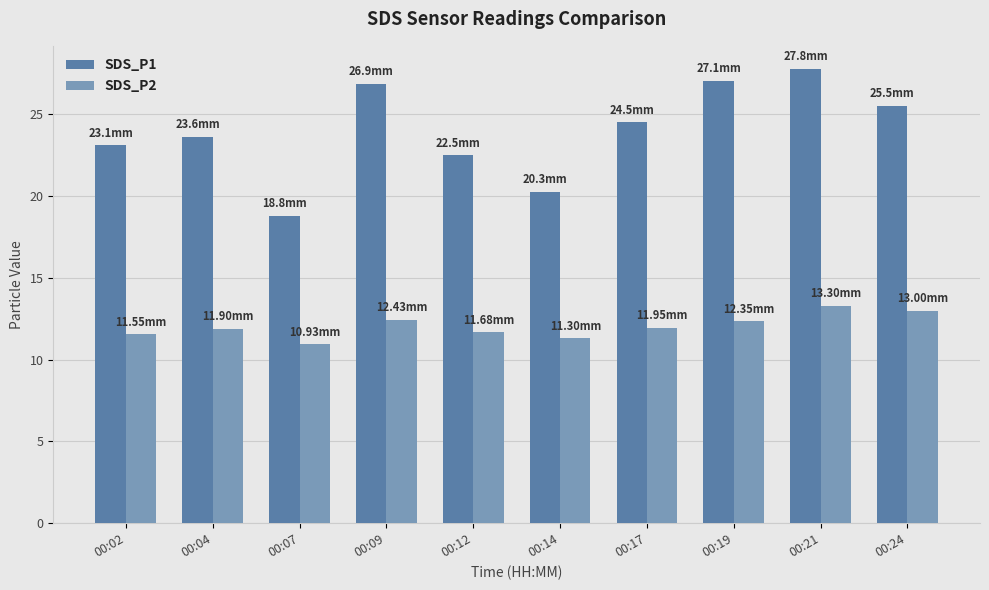

Which series changed the most between 00:12 and 00:19?

SDS_P1